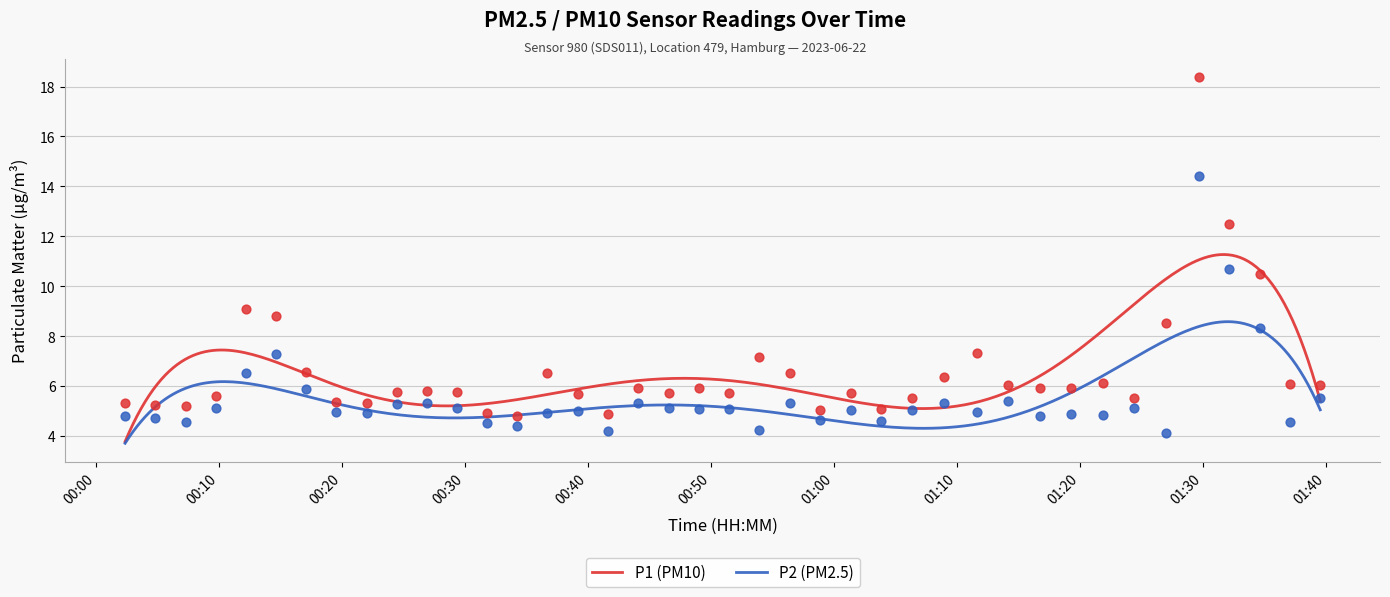

At which category is the sum across all series the highest?

01:29